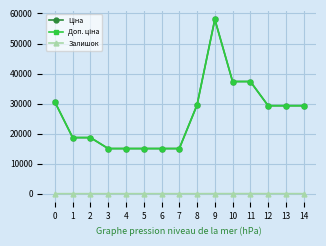

What is the maximum value for Ціна?

58037.0